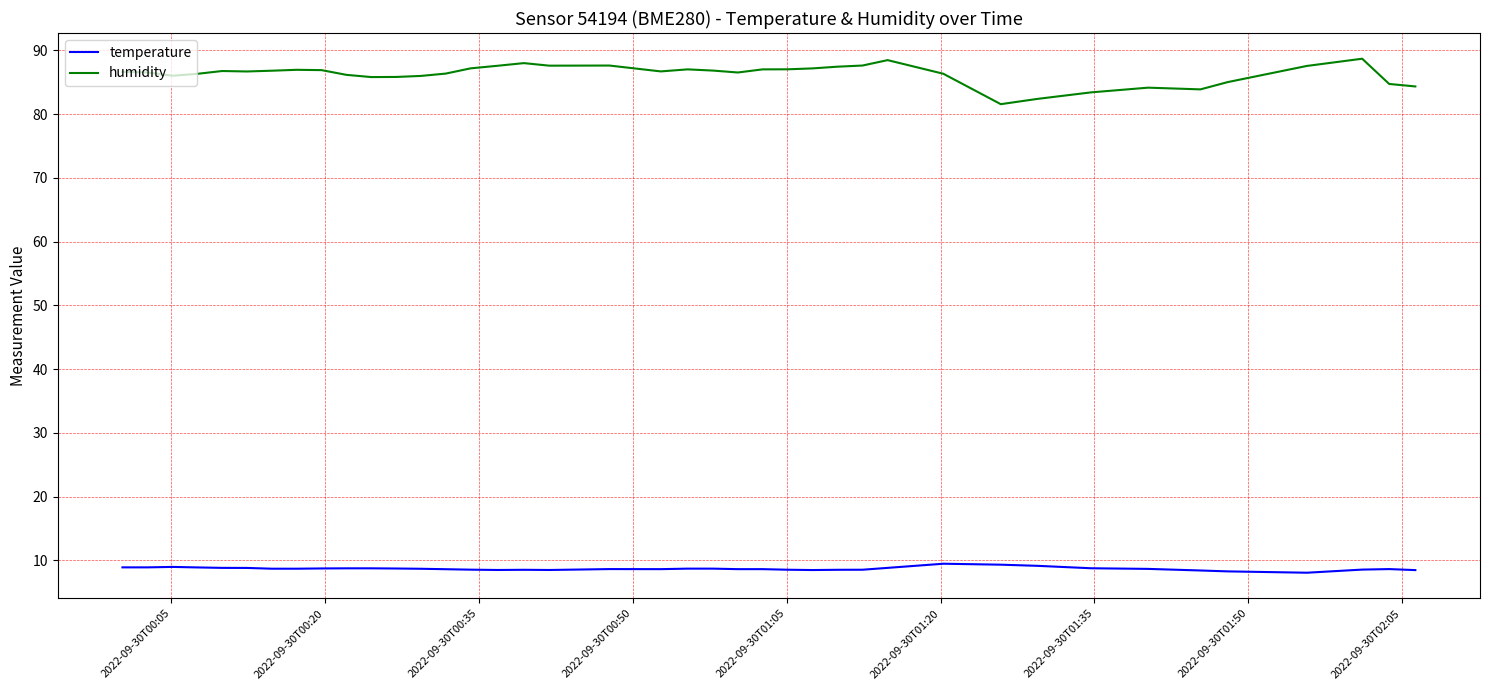

What is the difference between the second highest and minimum values in the humidity series?

6.9